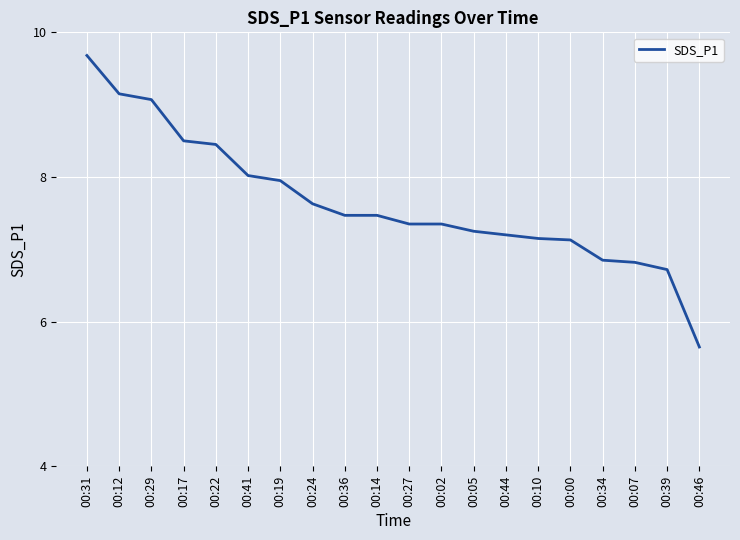

The chart shows a value of 13.9 at 00:29. True or false?

False